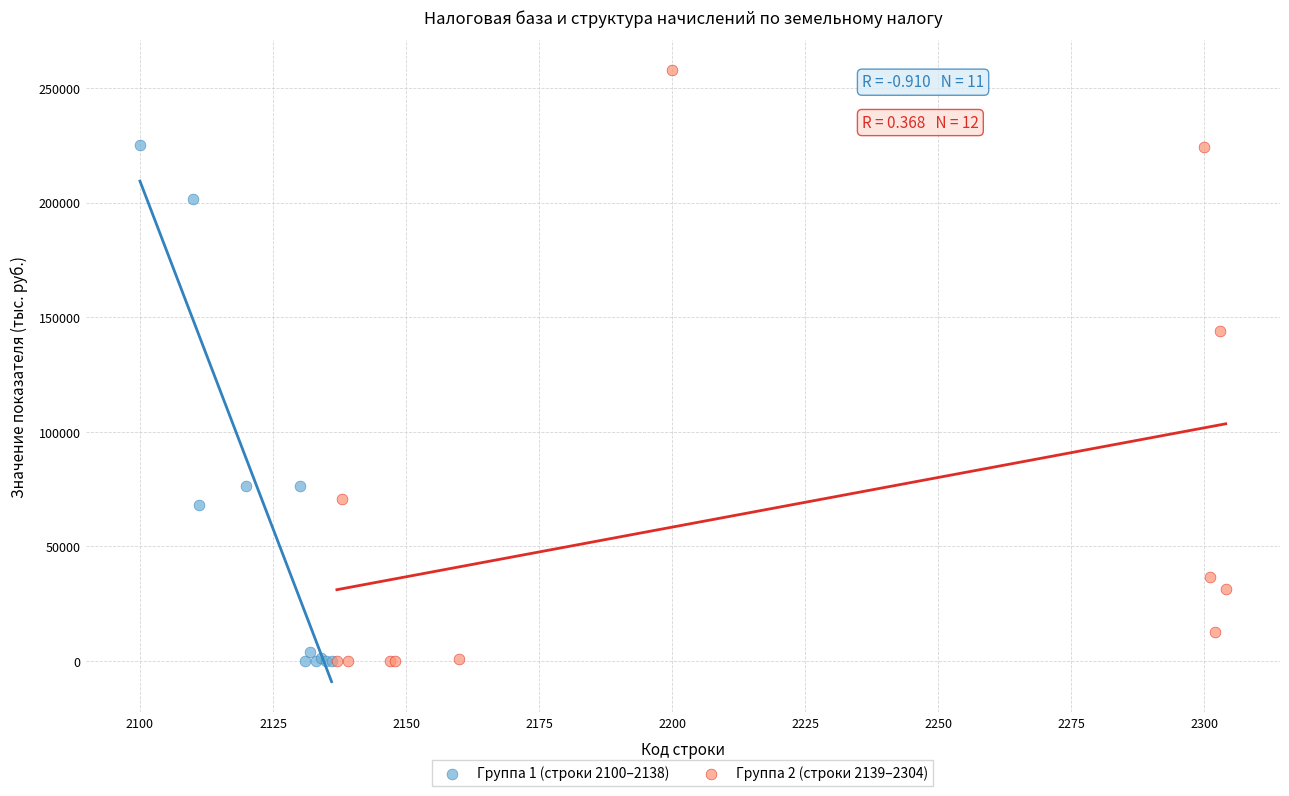

Which series has the widest spread of Y values?

Группа 2 (строки 2139–2304)